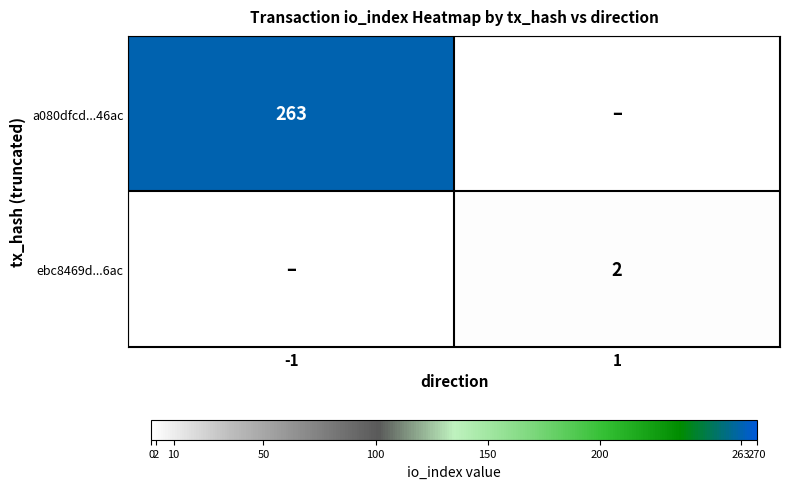

The value of a080dfcd...46ac at -1 is 140. True or false?

False